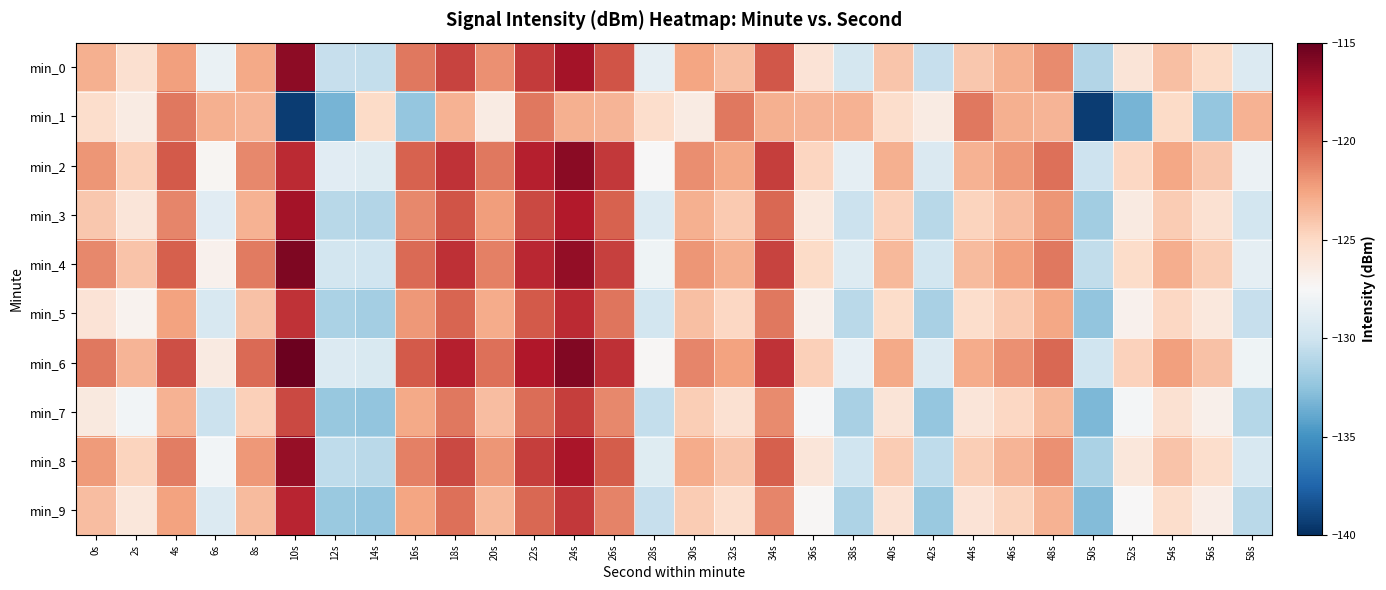

Which series has the largest total across all categories?

min_6